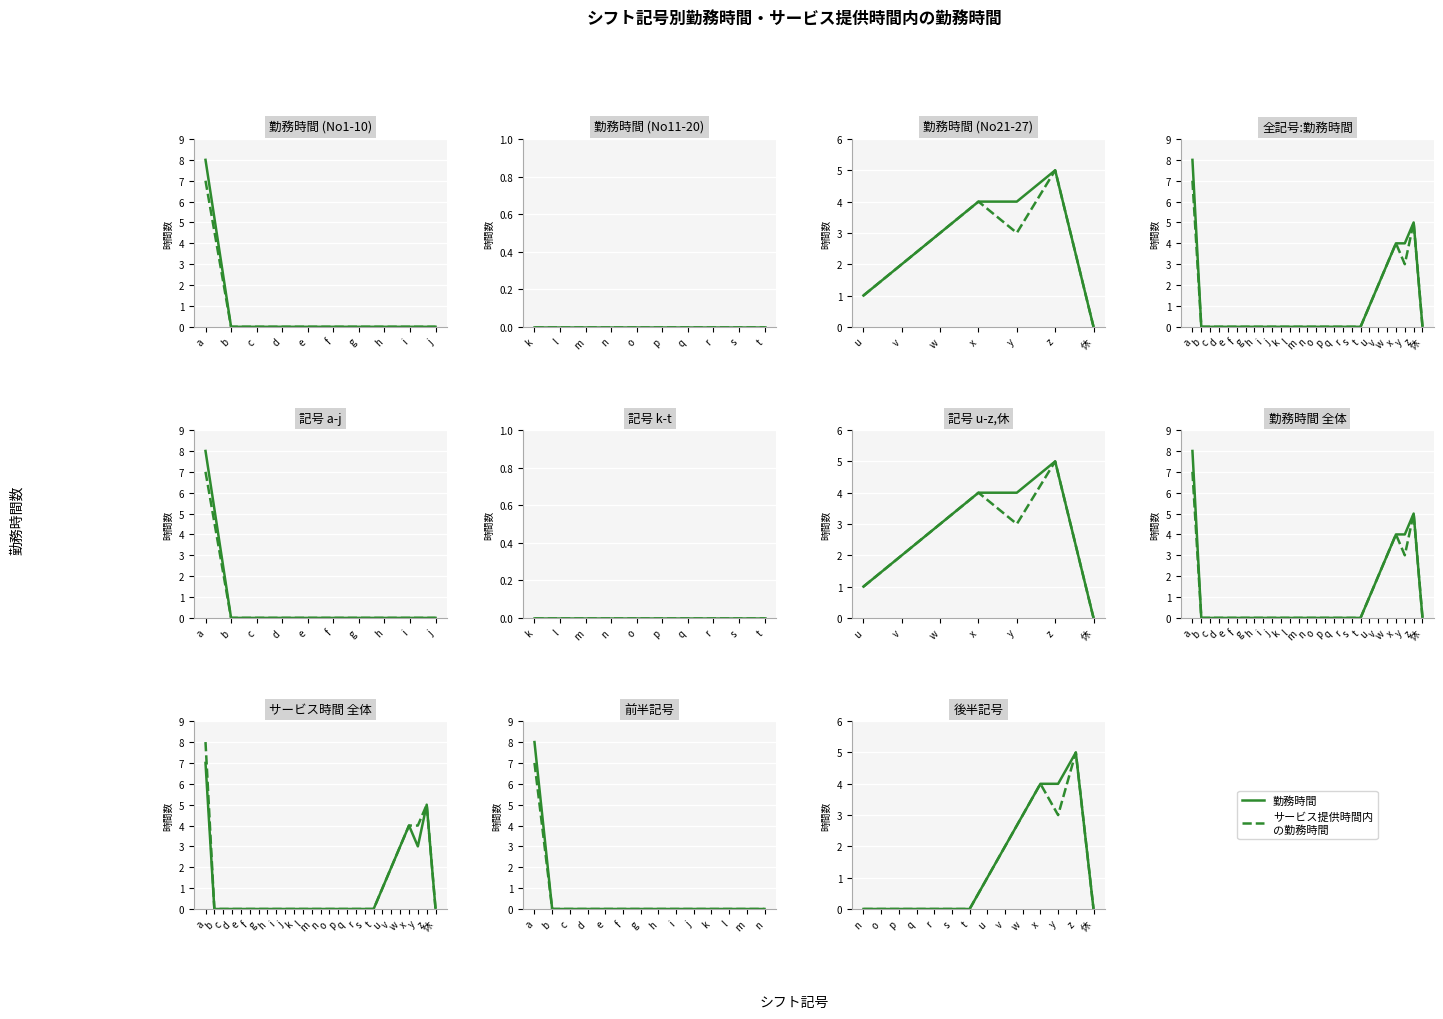

What is the label of the 5th point from the left?

r